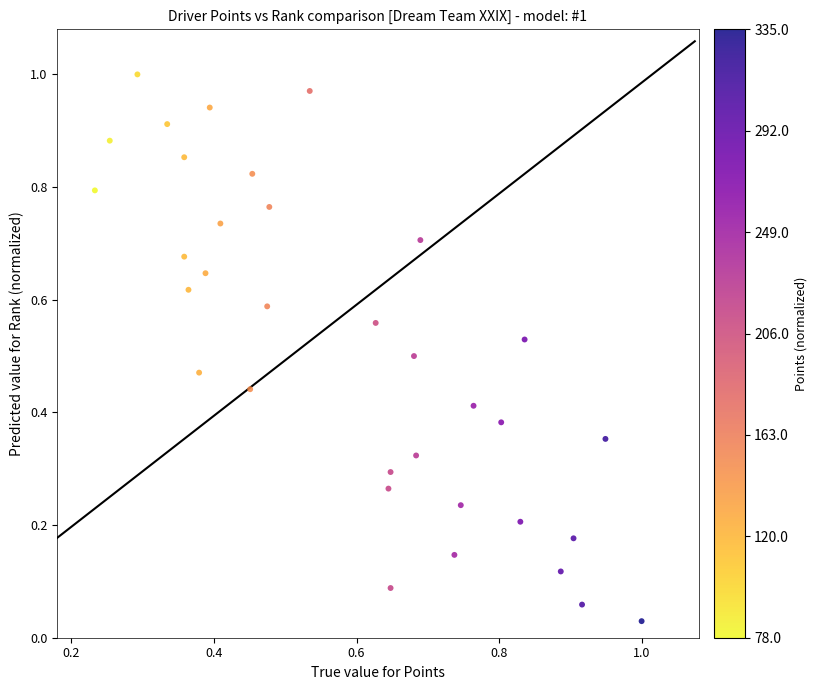

How many points are shown in the scatter plot?

34